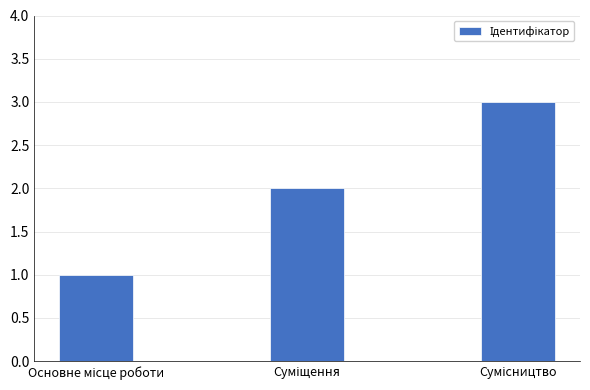

What is the greatest value displayed?

3